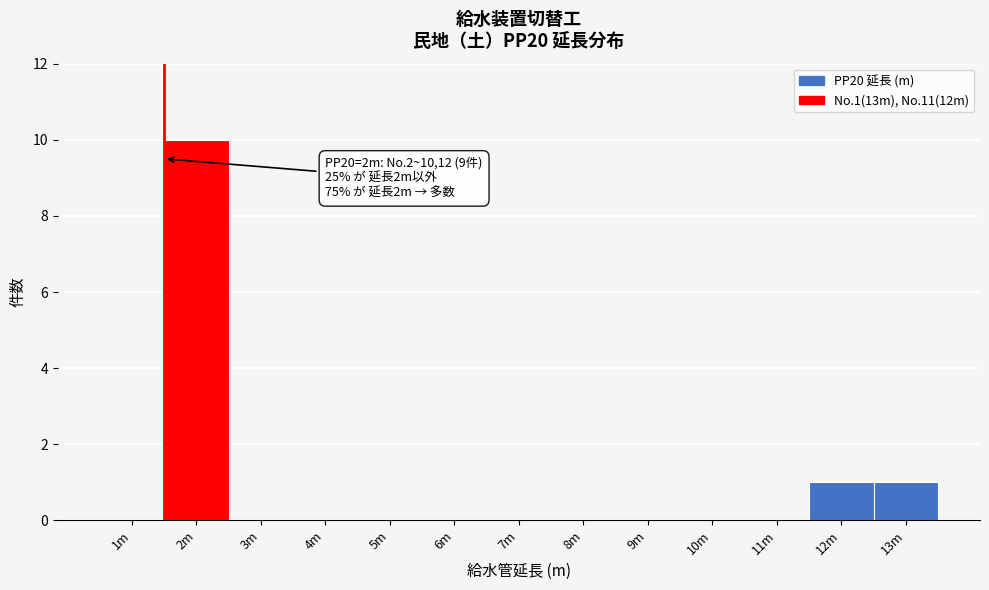

Reading left to right, list all the values displayed in this chart.

1m=0	2m=10	3m=0	4m=0	5m=0	6m=0	7m=0	8m=0	9m=0	10m=0	11m=0	12m=1	13m=1